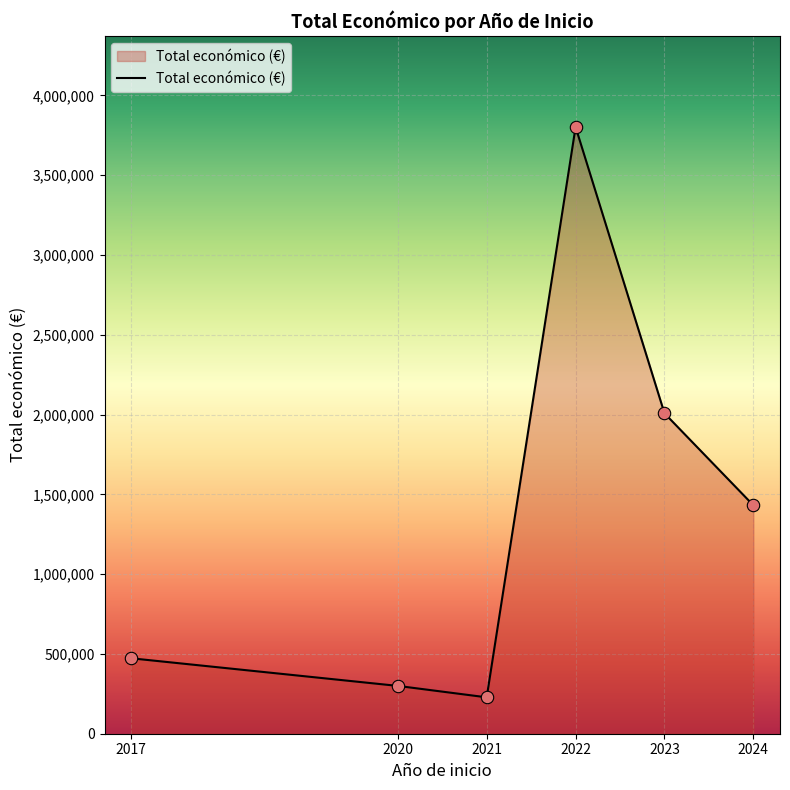

Approximately how many times larger is the value at 2021 compared to 2020?

0.8